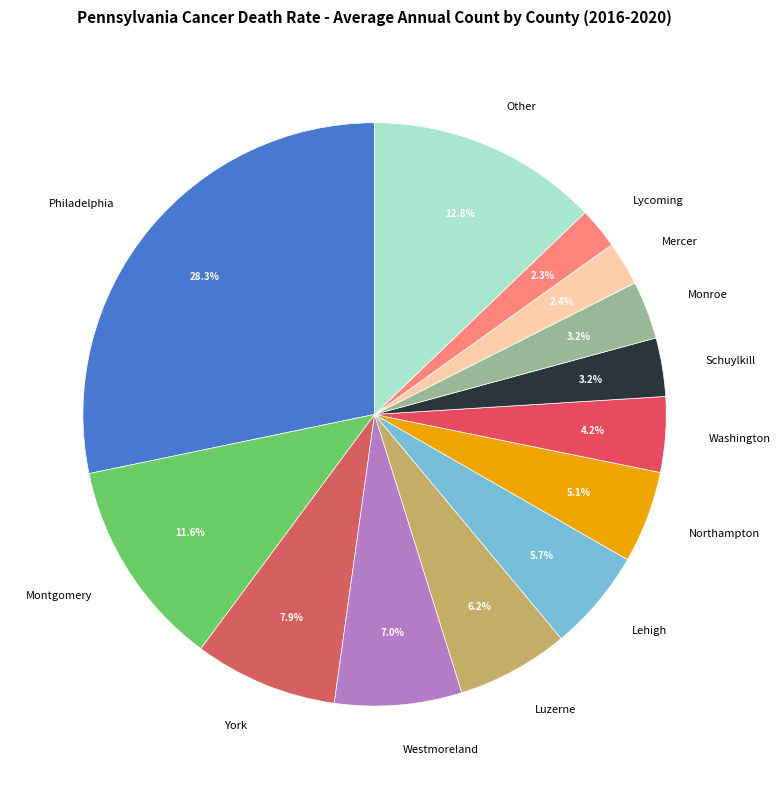

Which slice is the largest?

Philadelphia